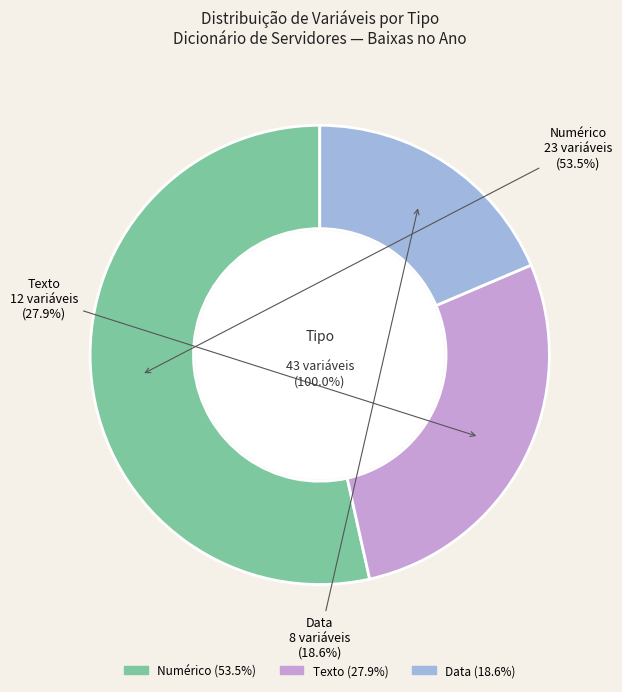

What percentage do Data and Texto together represent?

46.5%